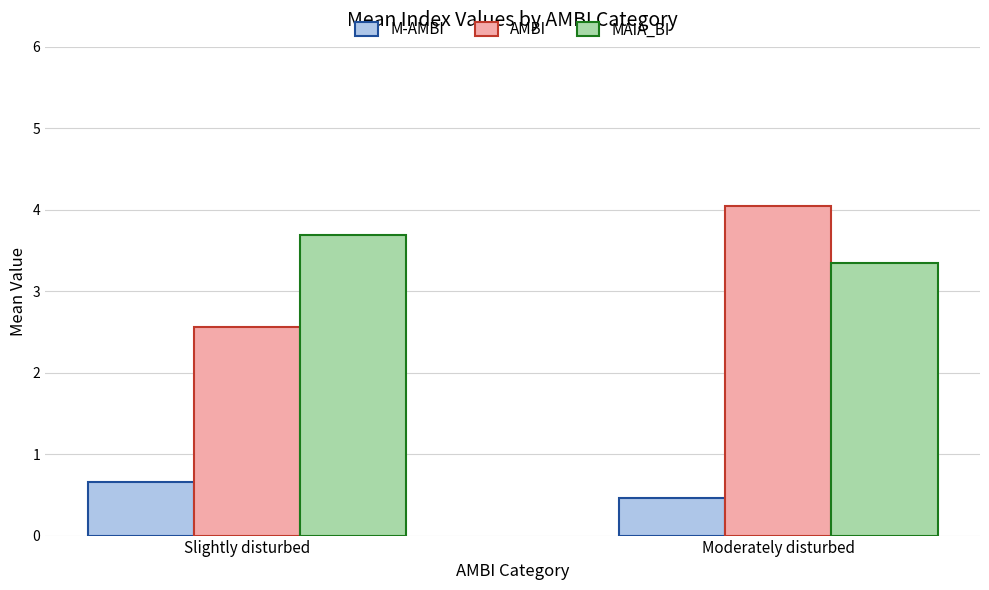

At Slightly disturbed, list the series in order from smallest to largest.

M-AMBI, AMBI, MAIA_BI